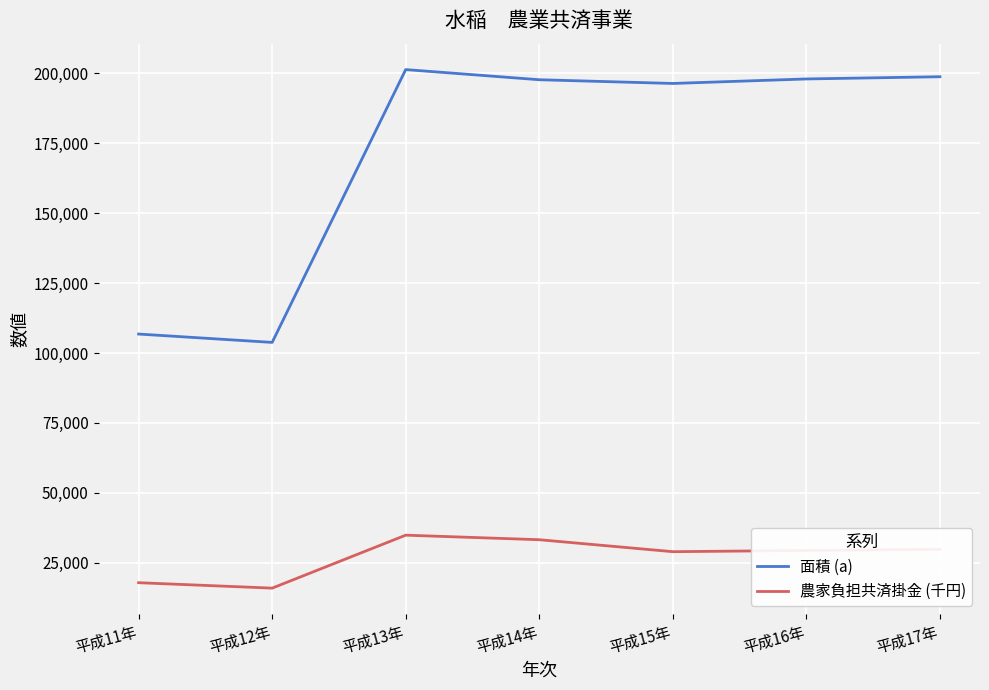

What is the sum of the 面積 (a) values at 平成17年 and 平成13年?

400211